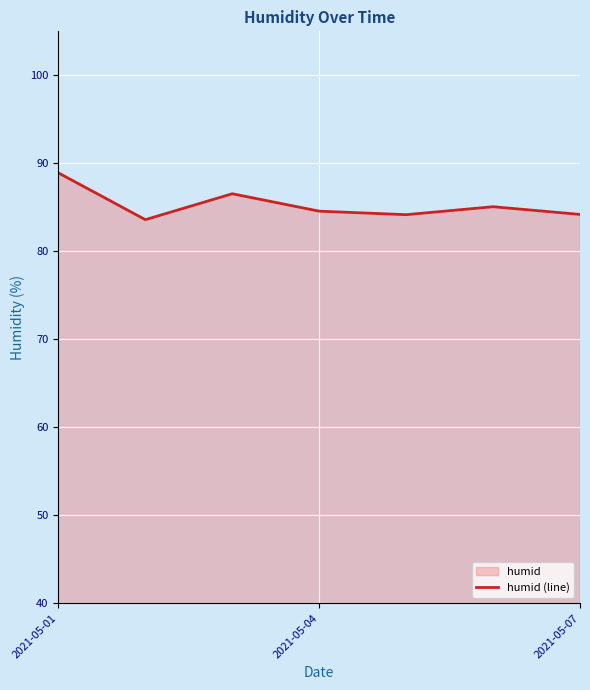

The chart shows a value of 23.4 at 2021-05-07. True or false?

False